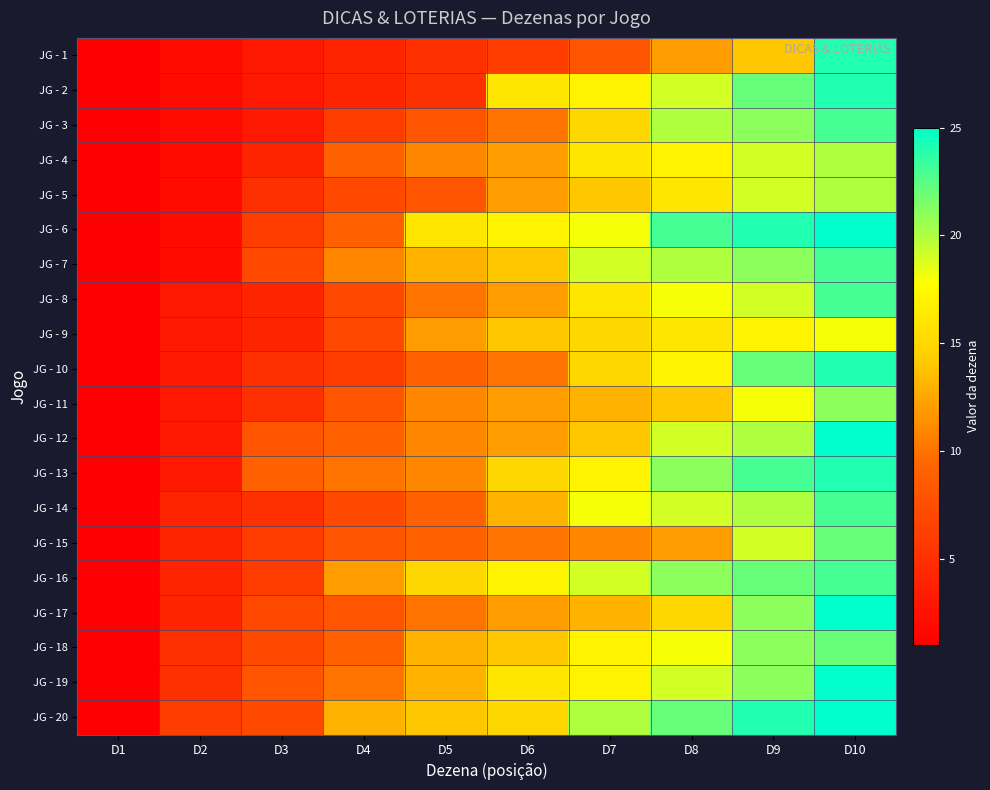

At how many categories does at least one series exceed 7?

8